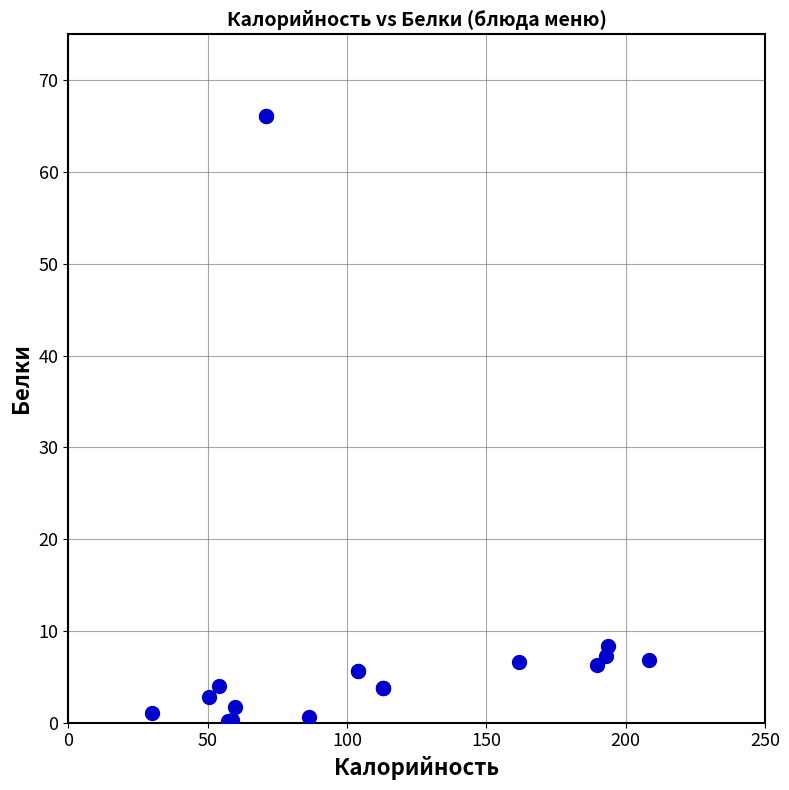

What Y value in the scatter plot is closest to 33?

8.4